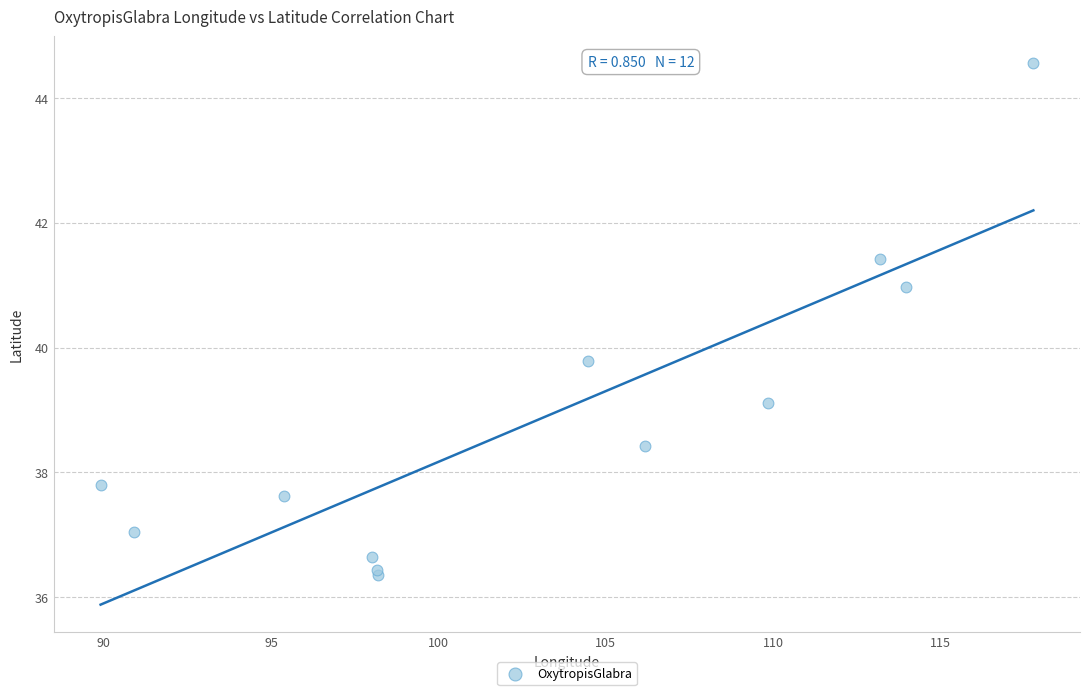

What Y value in the scatter plot is closest to 40?

39.8